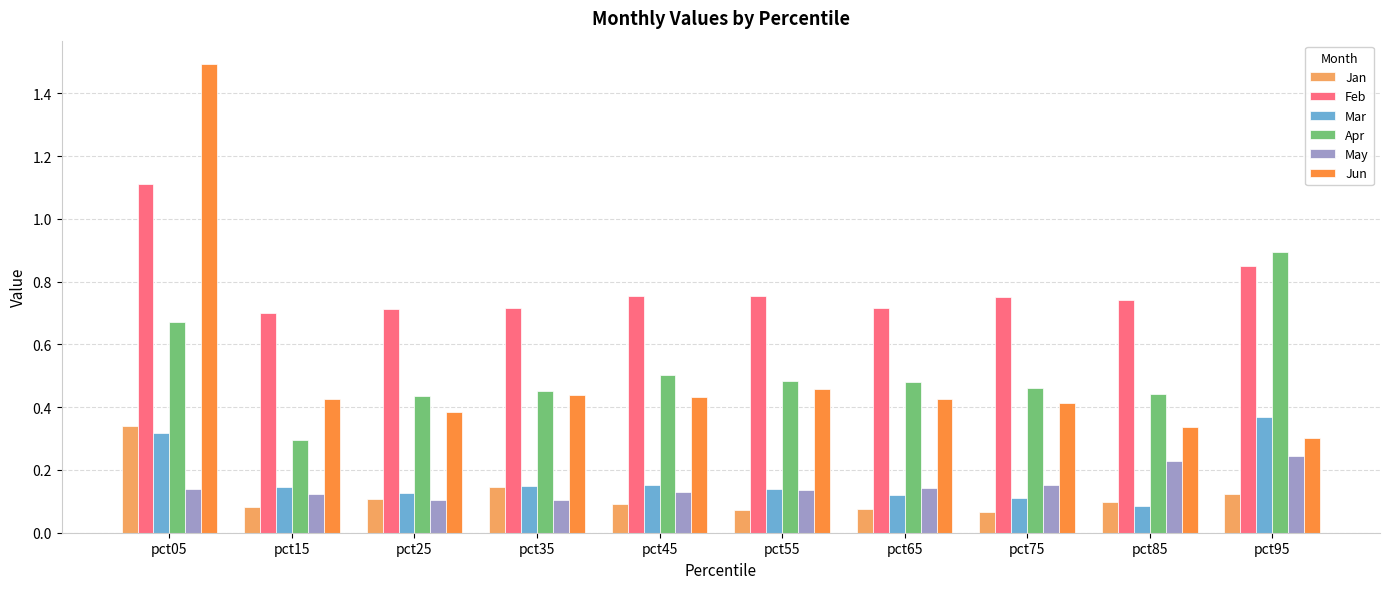

Are the bars horizontal?

No